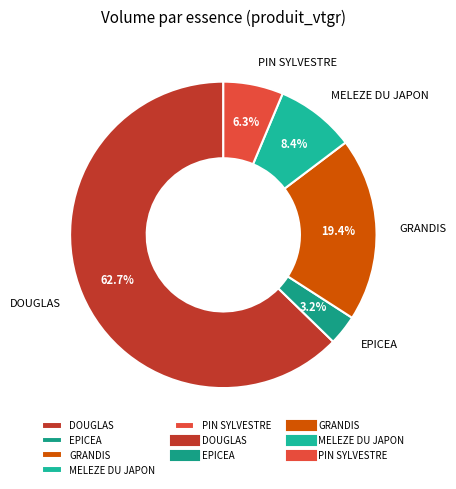

Rank the categories by value from lowest to highest.

EPICEA, PIN SYLVESTRE, MELEZE DU JAPON, GRANDIS, DOUGLAS